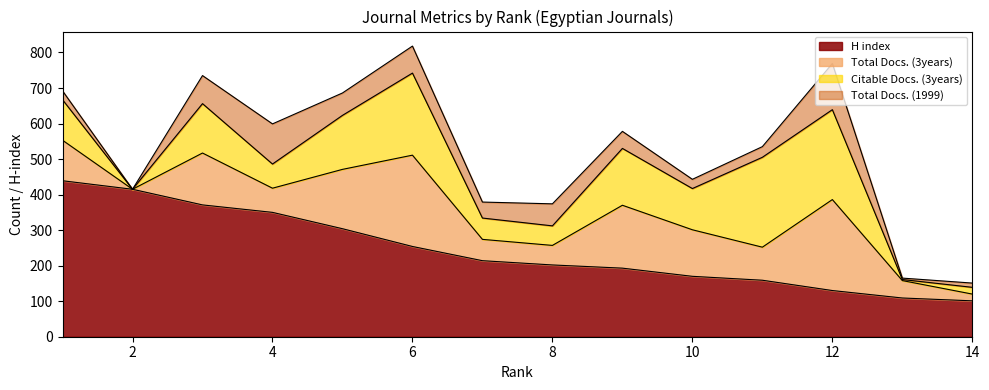

True or false: Total Docs. (3years) has more than 1 interior local peaks.

True